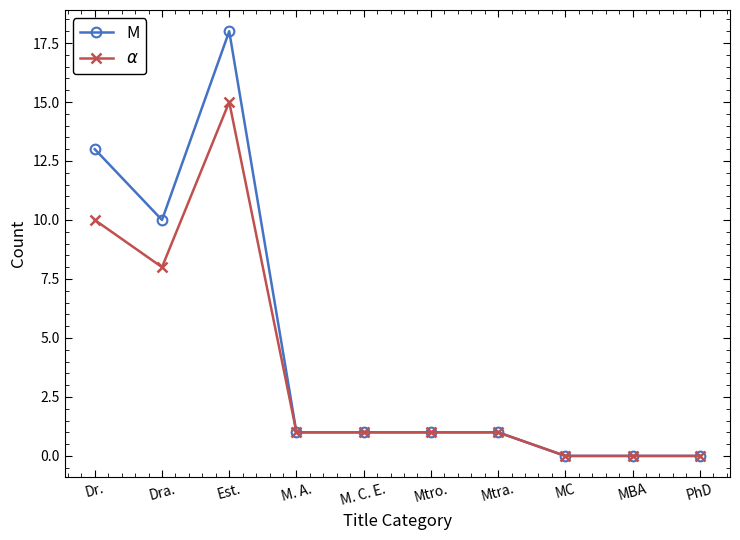

What is the value of the $\alpha$ point at the 6th from the left?

1